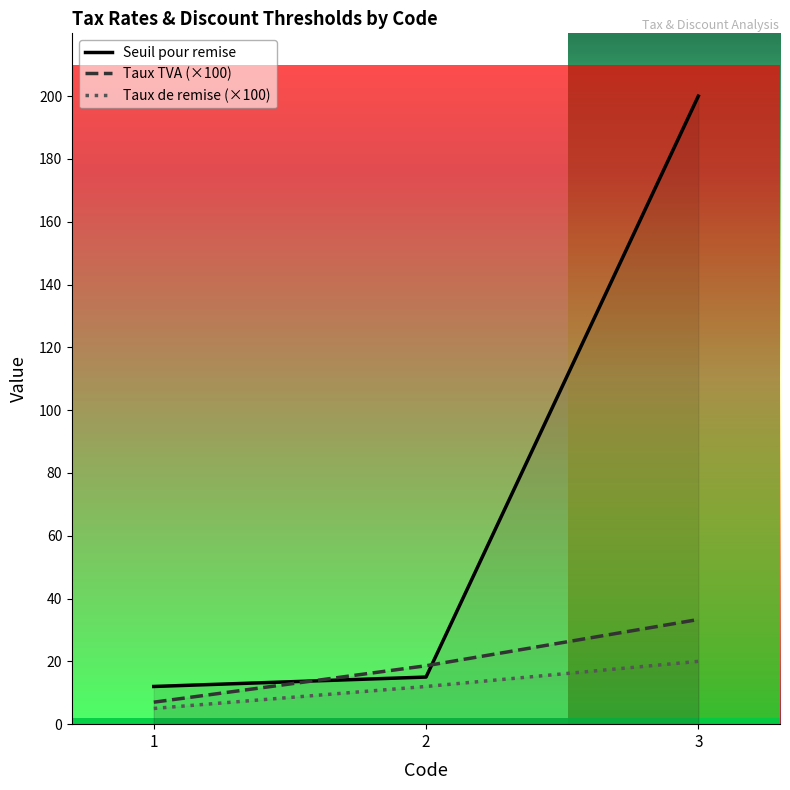

What is the total value across all series at 1?

24.0